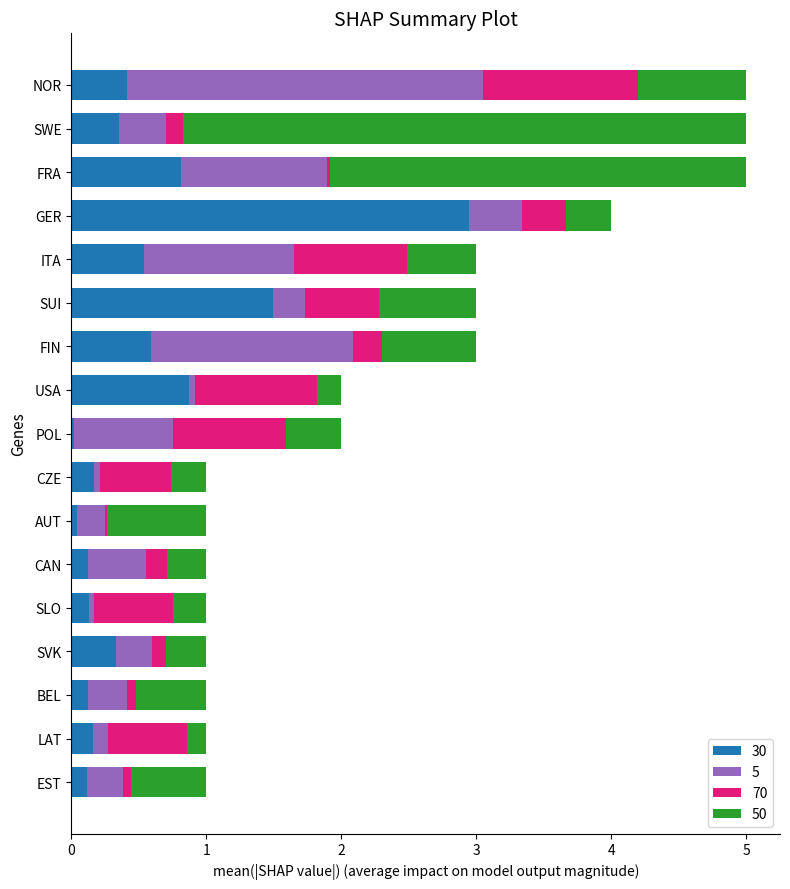

The 30 series shows 0.9 at USA. True or false?

True